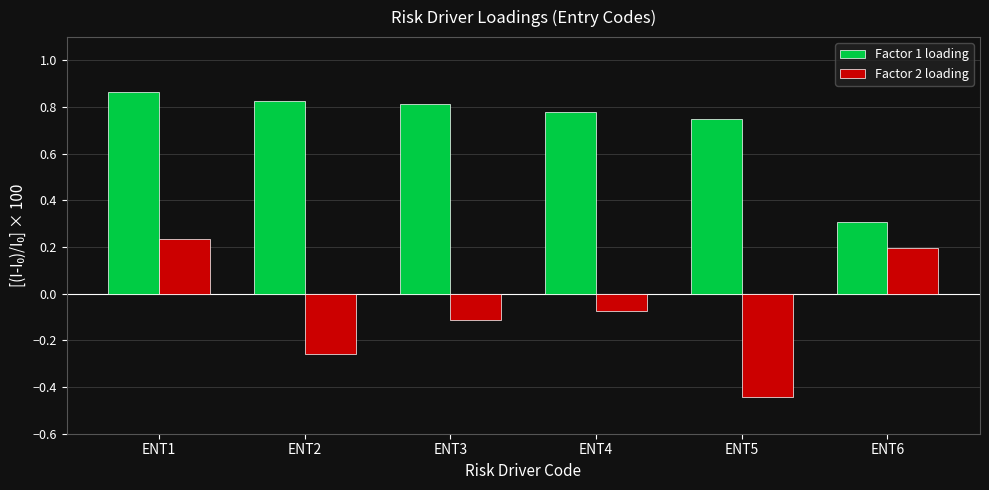

Rank the categories by Factor 2 loading value from lowest to highest.

ENT5, ENT2, ENT3, ENT4, ENT6, ENT1